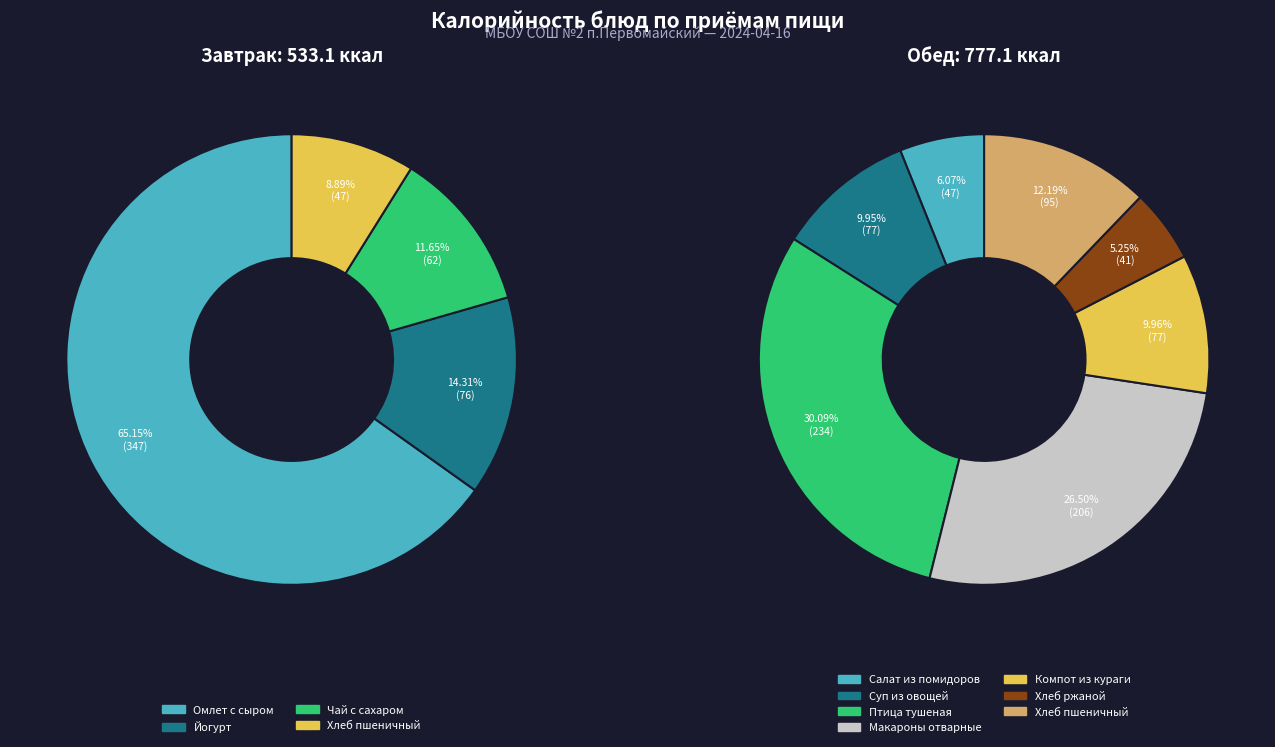

What is the change in value from Салат из помидоров to Хлеб пшеничный (обед)?

+47.5